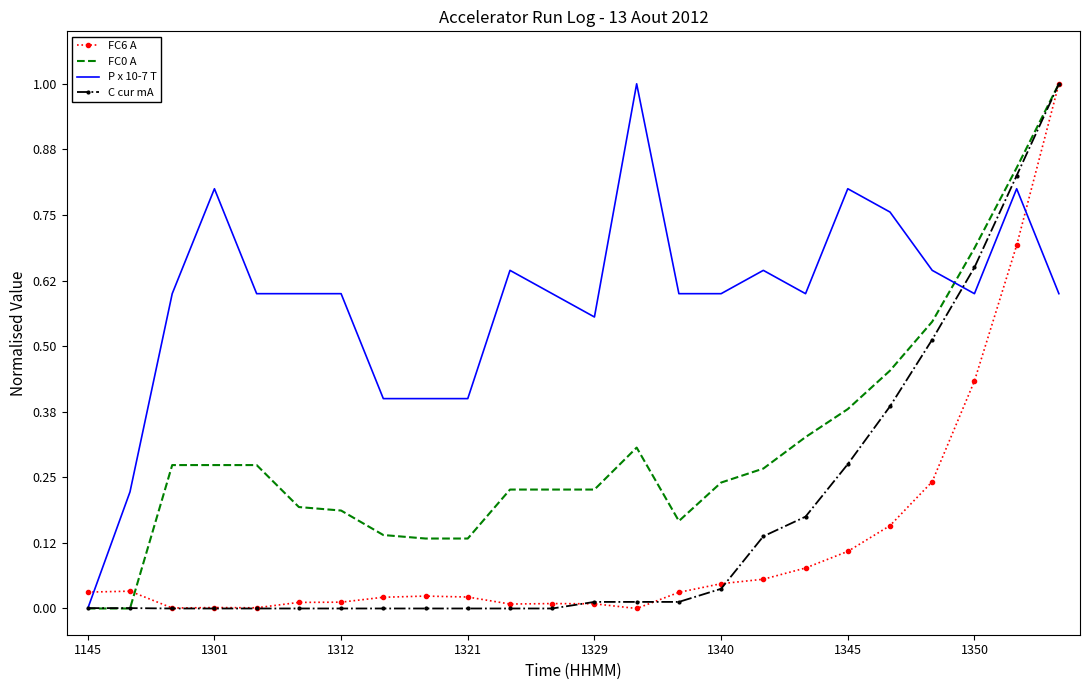

True or false: P x 10-7 T and FC6 A intersect in this chart.

True